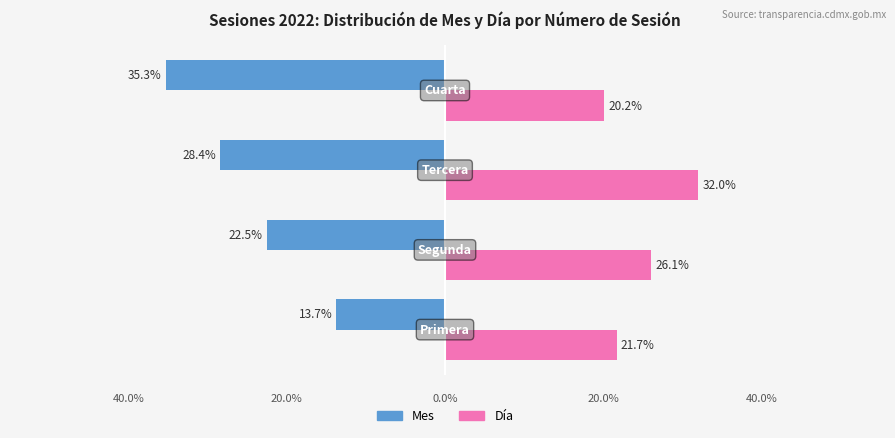

Reading left to right, extract all data points from this chart.

Mes: -13.7	-22.5	-28.4	-35.3
Día: 21.7	26.1	32.0	20.2